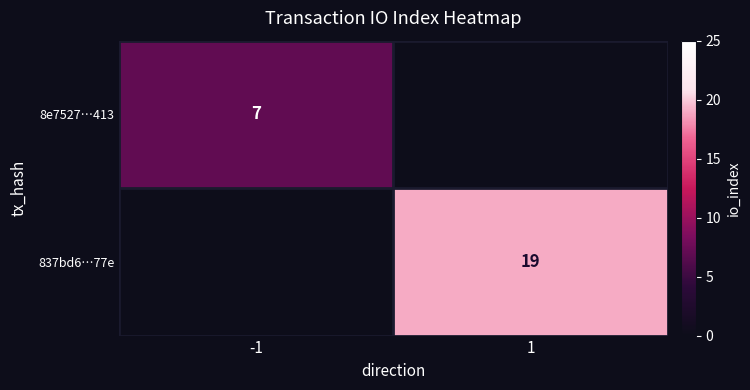

Is it true that 8e7527…413 equals 7 at -1?

True